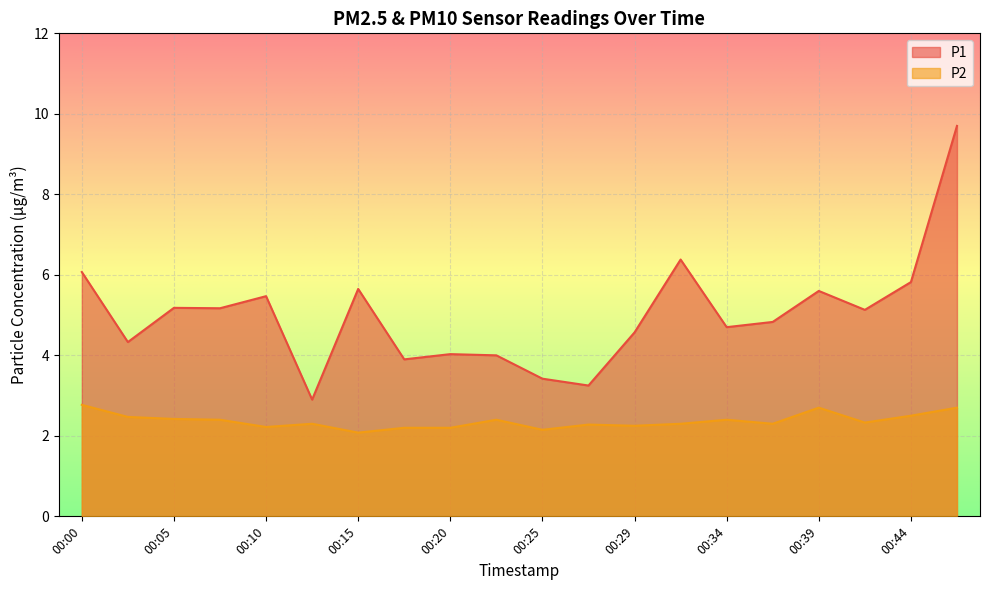

How many distinct data groups are displayed?

2